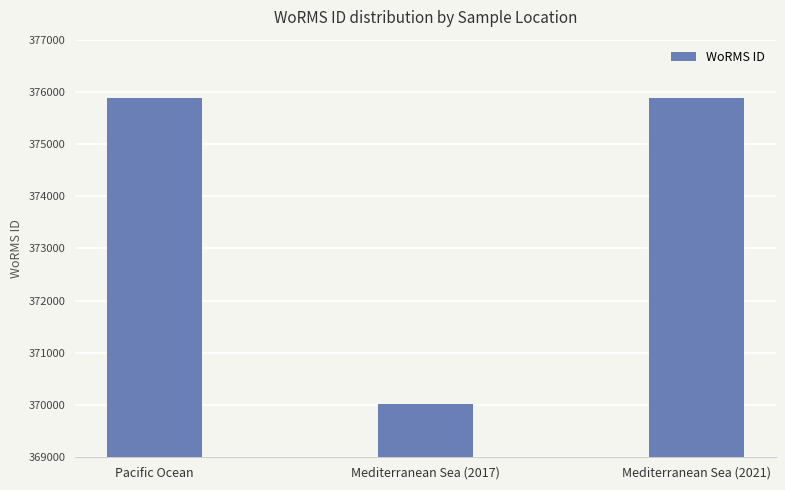

Count the values in the range 370019 to 375874.

3